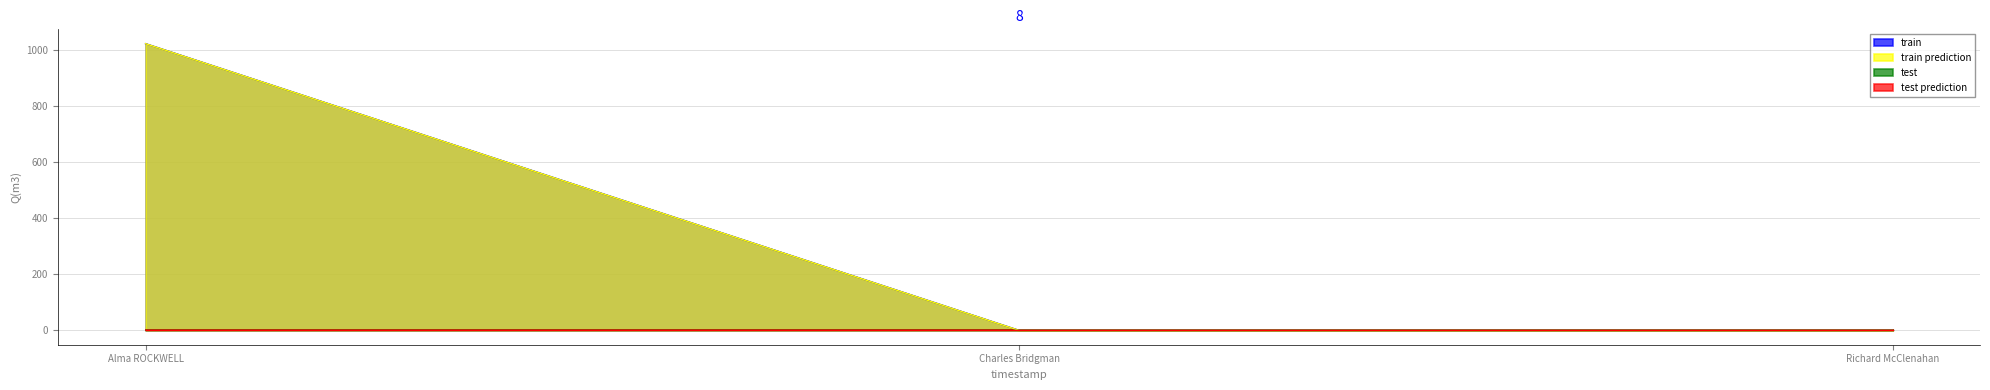

Is it true that train prediction equals 1023 at 0?

True